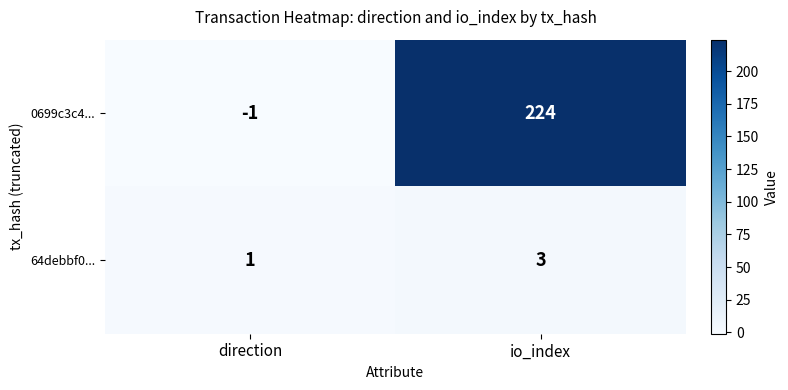

What is the greatest value displayed?

224